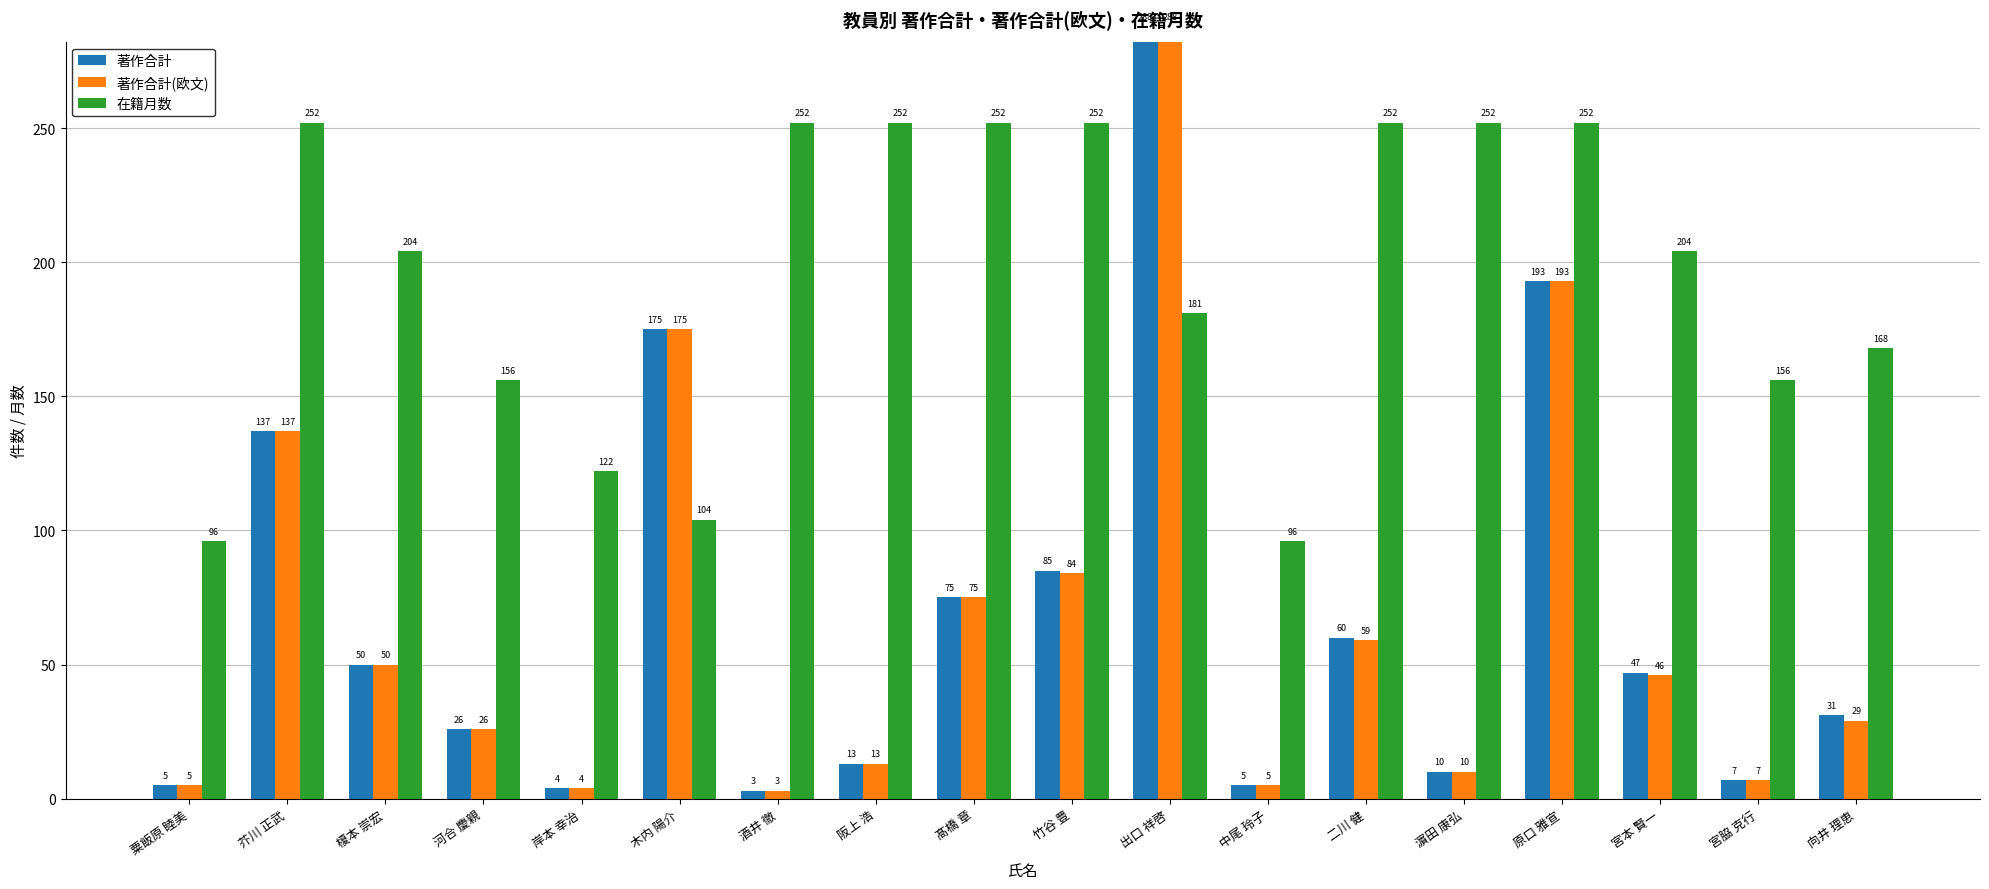

How many data points in 著作合計(欧文) are above 46?

8